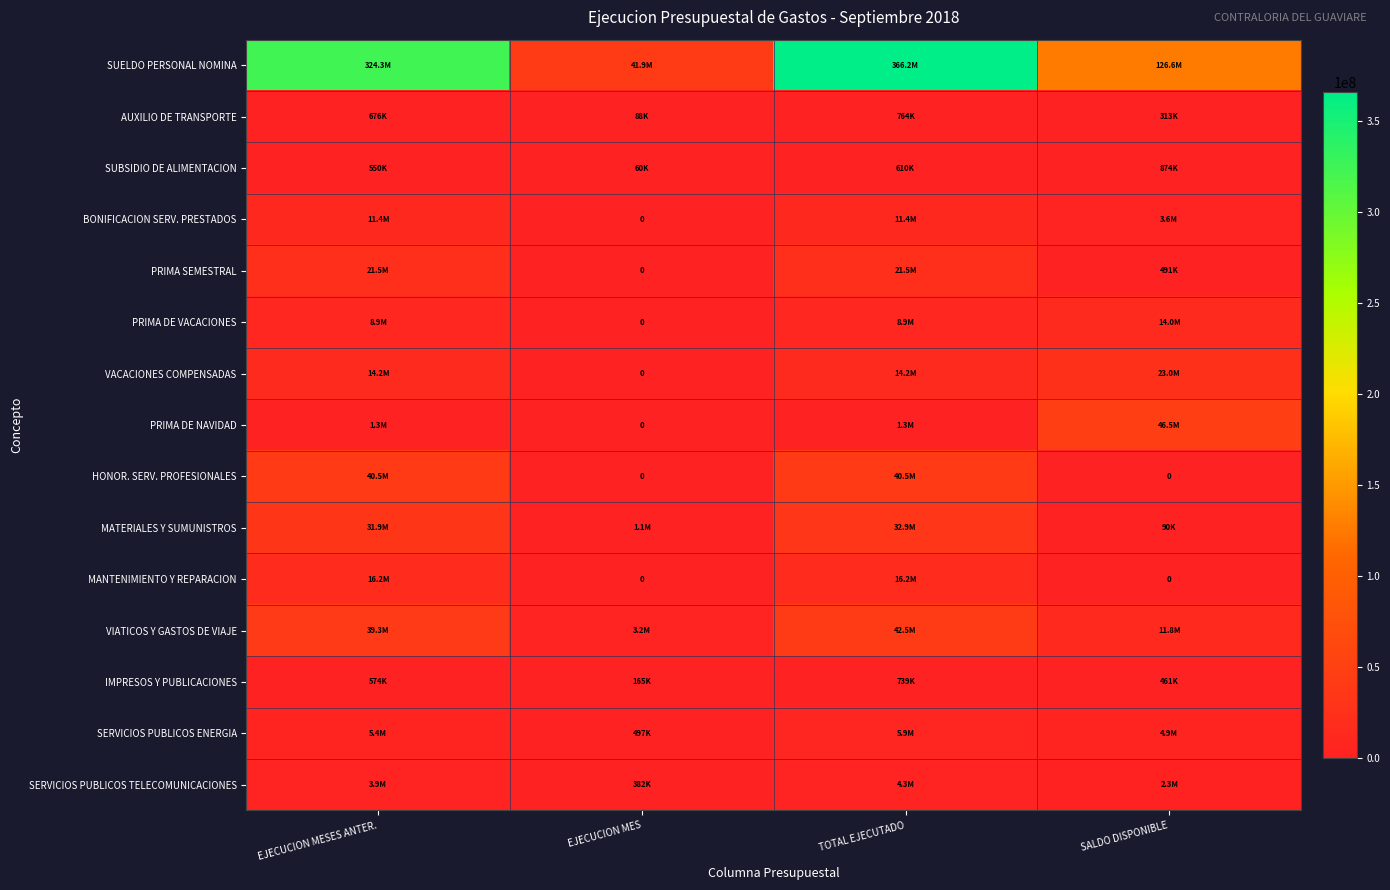

What is the sum of the SUBSIDIO DE ALIMENTACION values at EJECUCION MES and SALDO DISPONIBLE?

934498